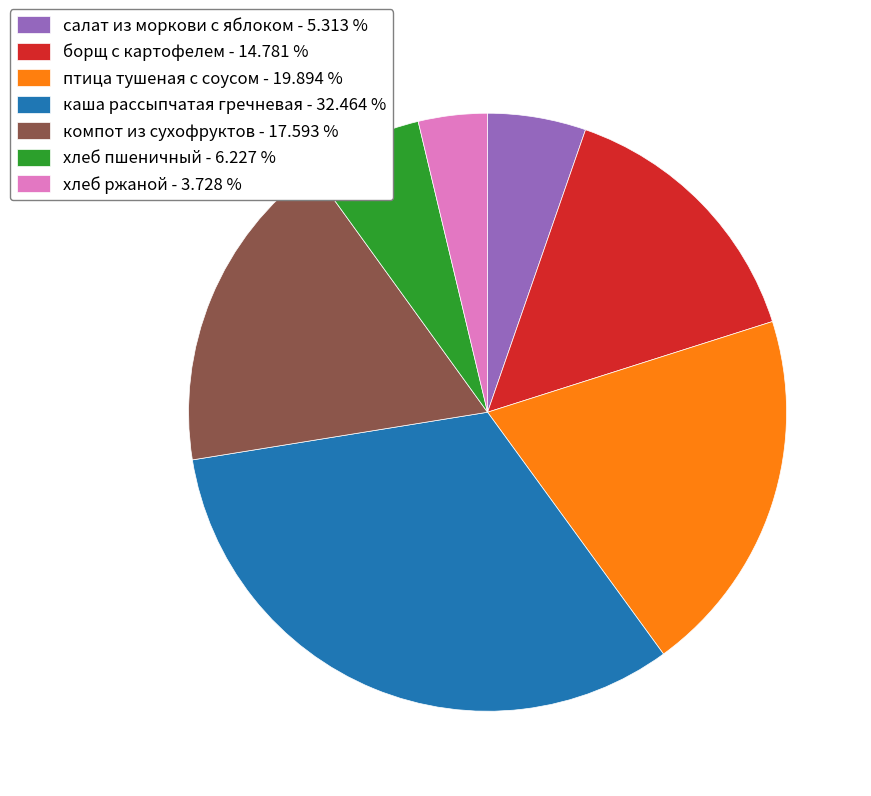

How many segments does this pie chart have?

7